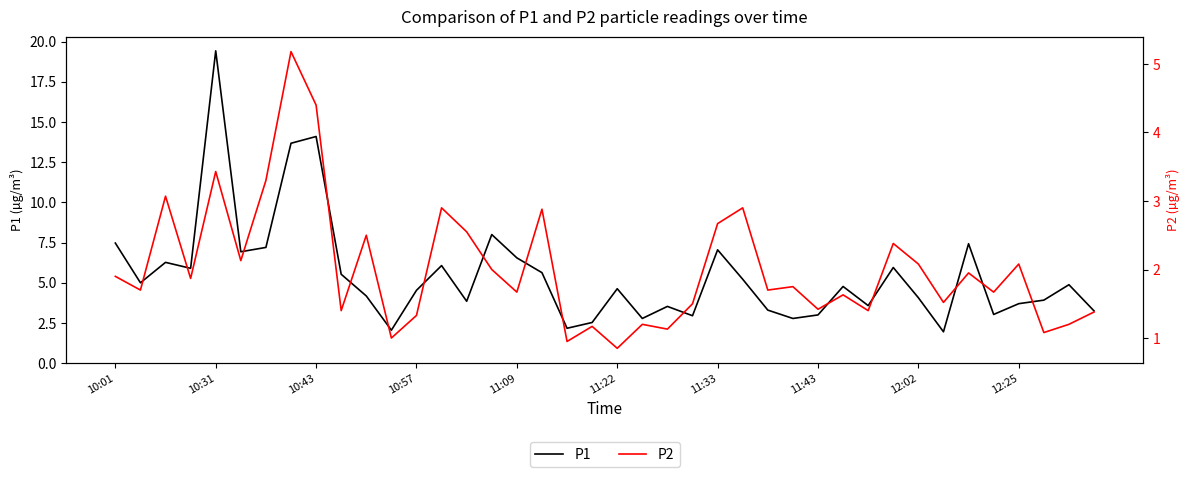

Which has a higher value, 27 or 19?

27